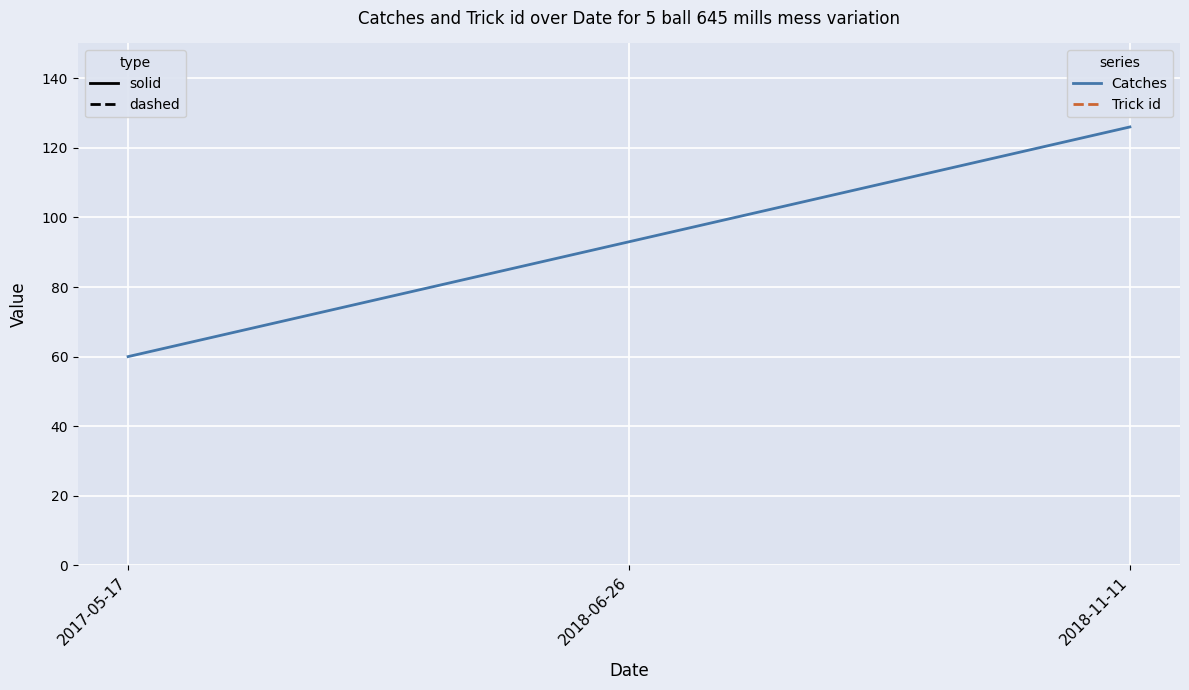

What is the label of the 3rd point from the right?

2017-05-17